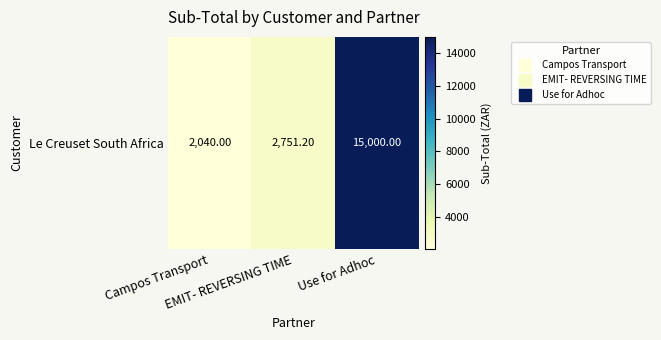

Which label corresponds to the largest value in the chart?

Use for Adhoc